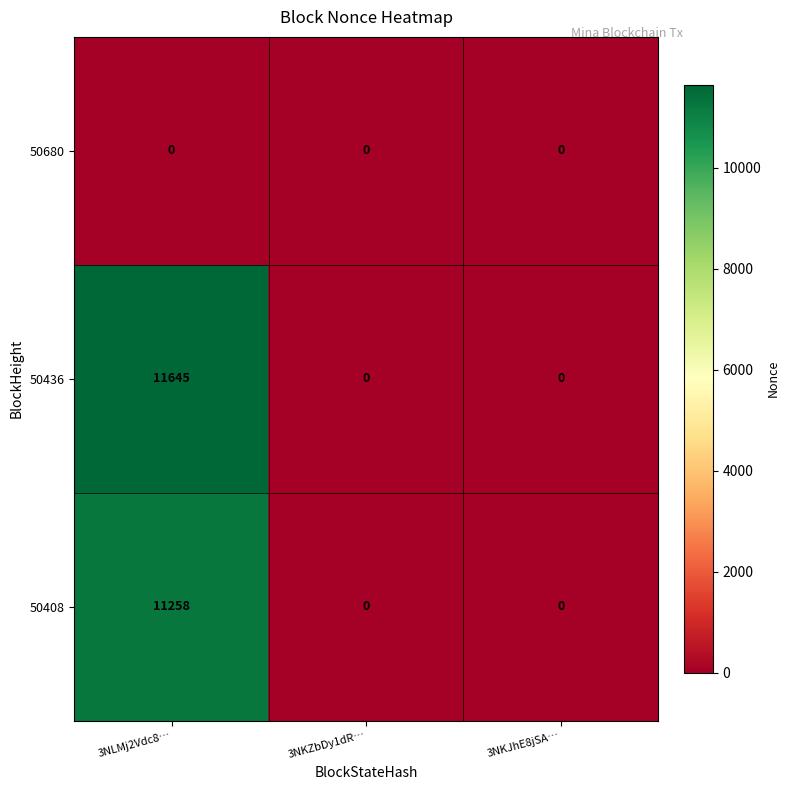

Reading left to right, extract all data points from this chart.

50680: 0	0	0
50436: 11645	0	0
50408: 11258	0	0